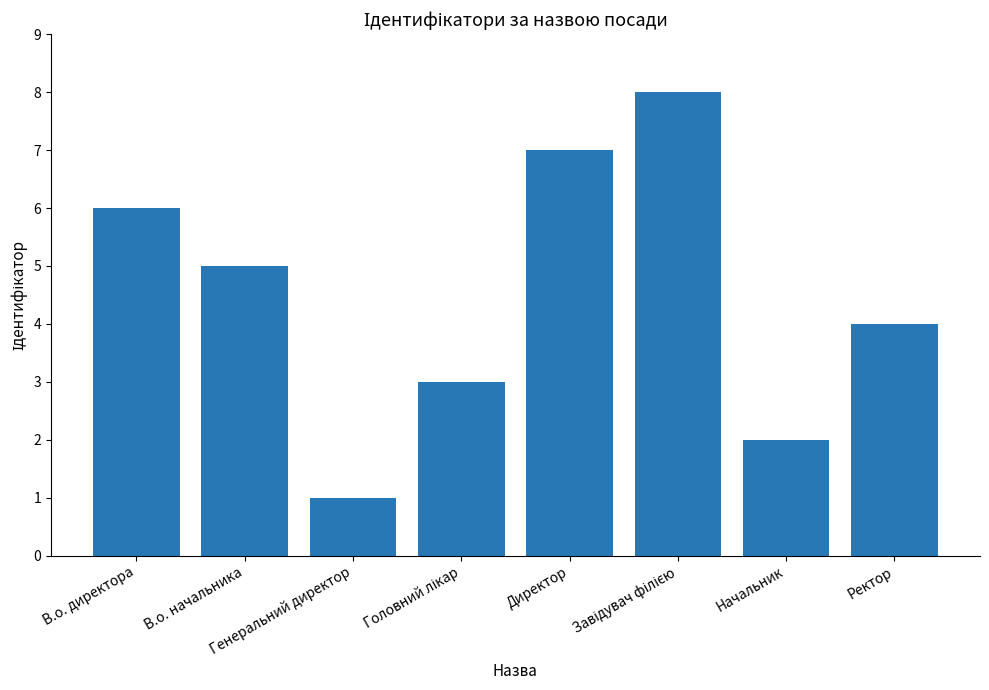

Between Ректор and Генеральний директор, which is larger?

Ректор